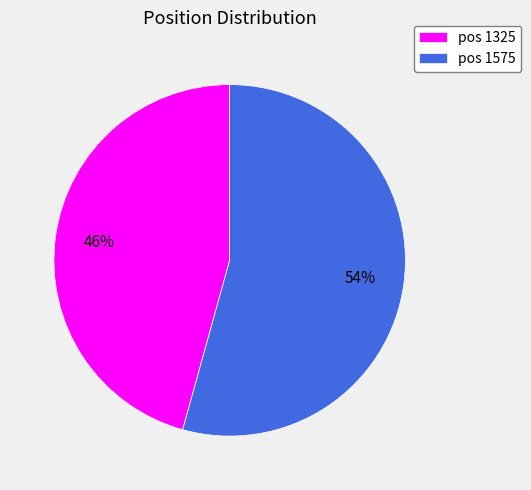

To the nearest percent, what is the combined percentage of pos 1325 and pos 1575?

100%